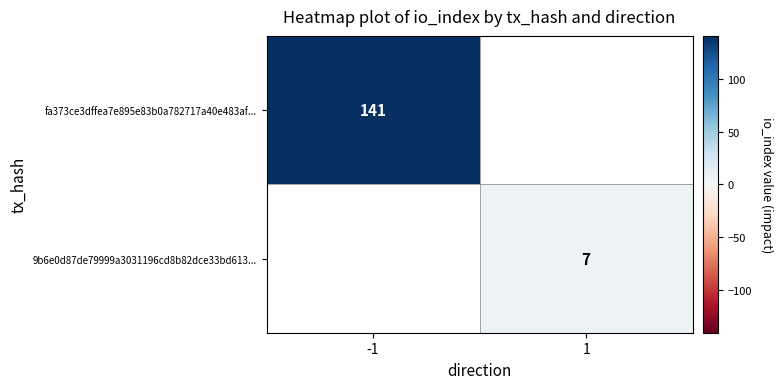

Is it true that 9b6e0d87de79999a3031196cd8b82dce33bd613... equals 2 at 1?

False